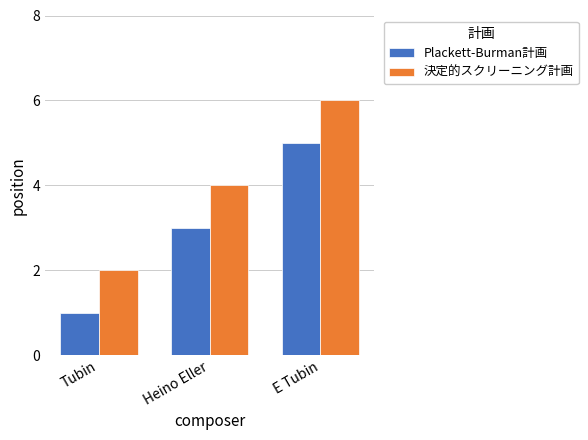

Reading left to right, list all the values displayed in this chart.

Plackett-Burman計画: 1	3	5
決定的スクリーニング計画: 2	4	6